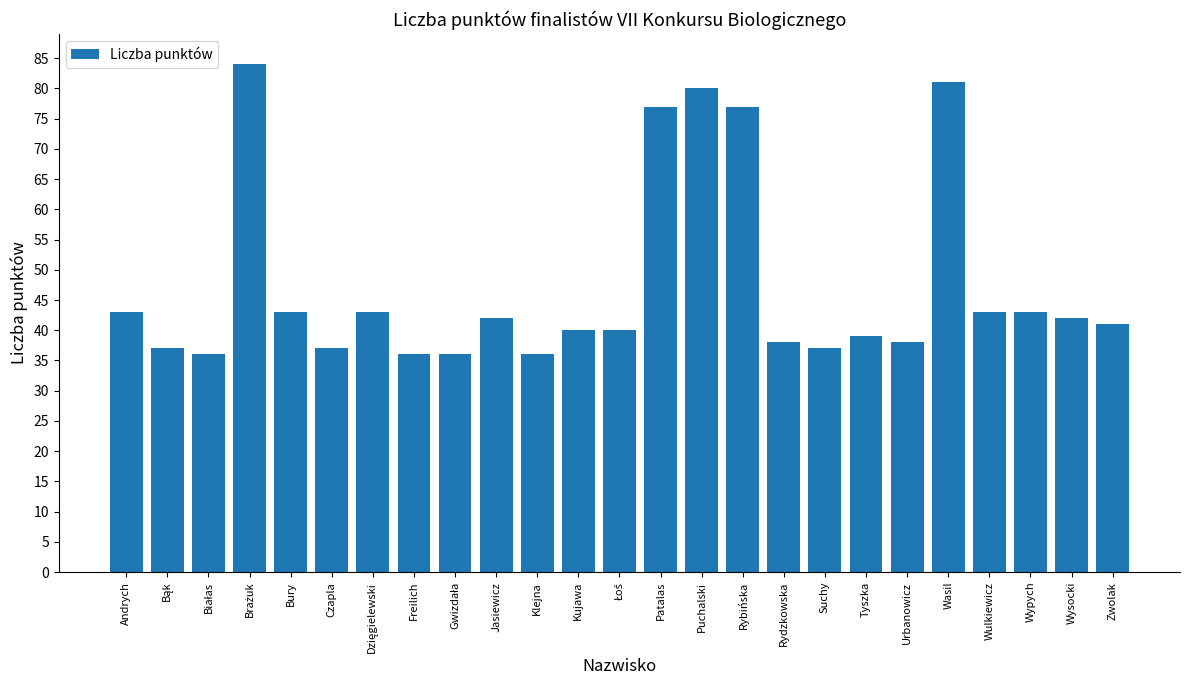

What is the minimum value shown in the chart?

36